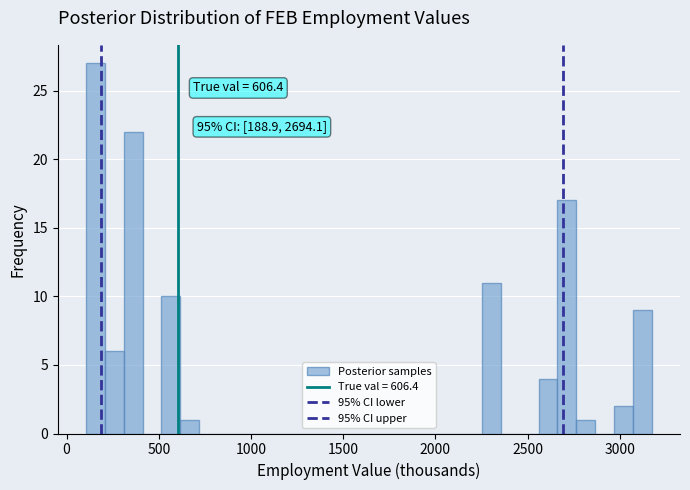

Read against the x-axis, roughly where is the centre of the tallest bar?

150